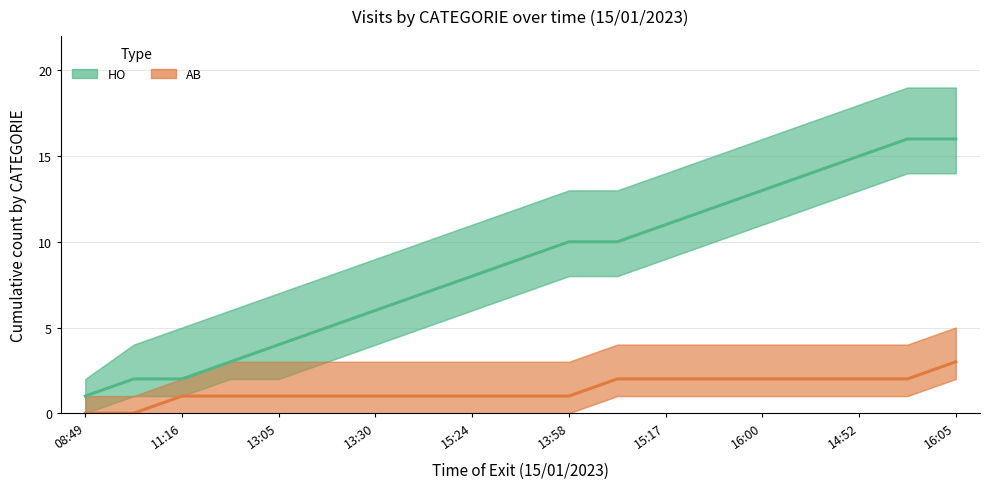

Rank the series by their average value, from lowest to highest.

AB (Partial Estimate), HO (Estimate)